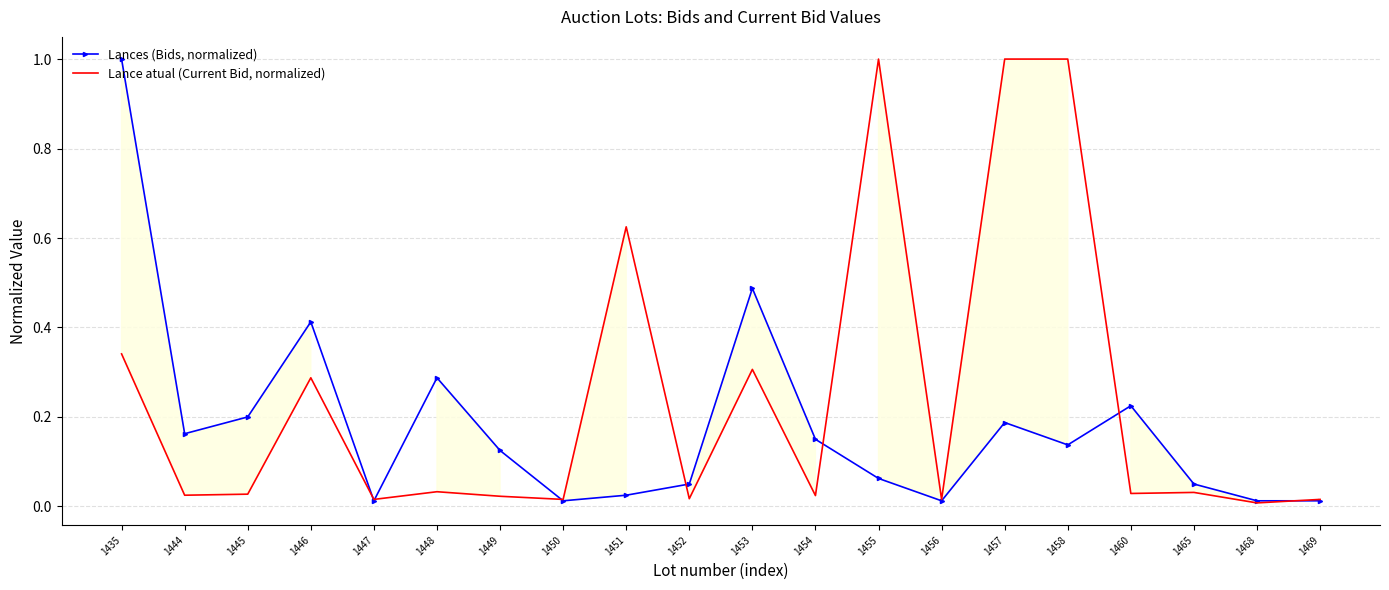

Reading right to left, transcribe all the data shown in this chart.

Lances (Bids, normalized): 0.0	0.0	0.1	0.2	0.1	0.2	0.0	0.1	0.1	0.5	0.1	0.0	0.0	0.1	0.3	0.0	0.4	0.2	0.2	1.0
Lance atual (Current Bid, normalized): 0.0	0.0	0.0	0.0	1.0	1.0	0.0	1.0	0.0	0.3	0.0	0.6	0.0	0.0	0.0	0.0	0.3	0.0	0.0	0.3